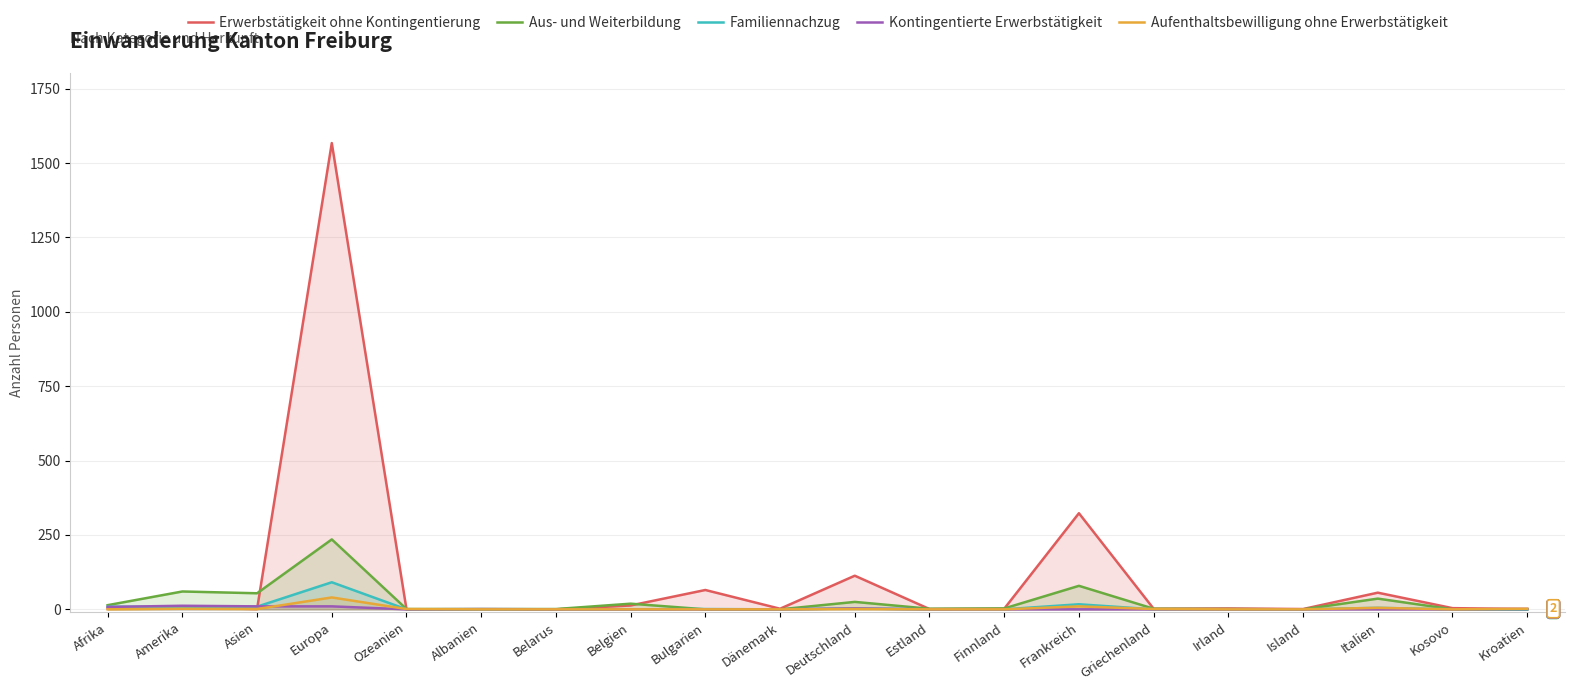

What is the highest value of the Familiennachzug series?

91